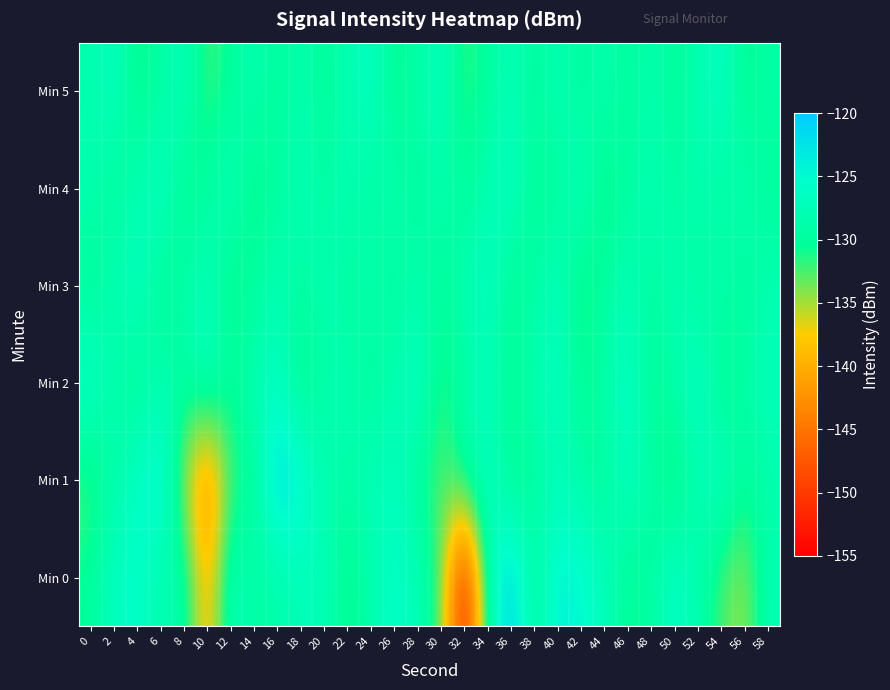

What is the greatest value displayed?

-120.2